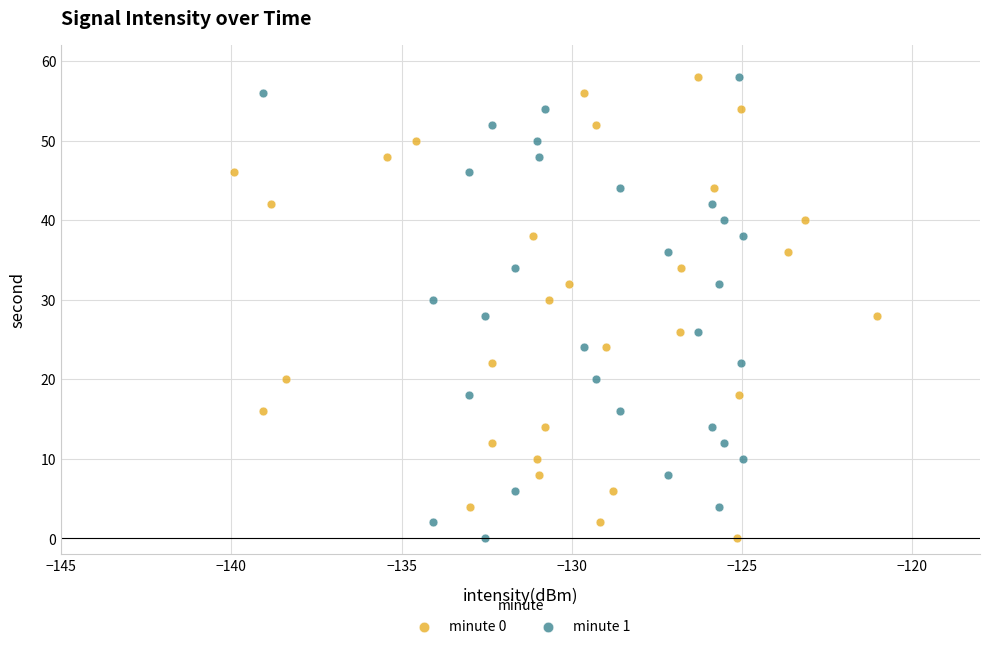

What are all the series names shown in the legend?

minute 0, minute 1